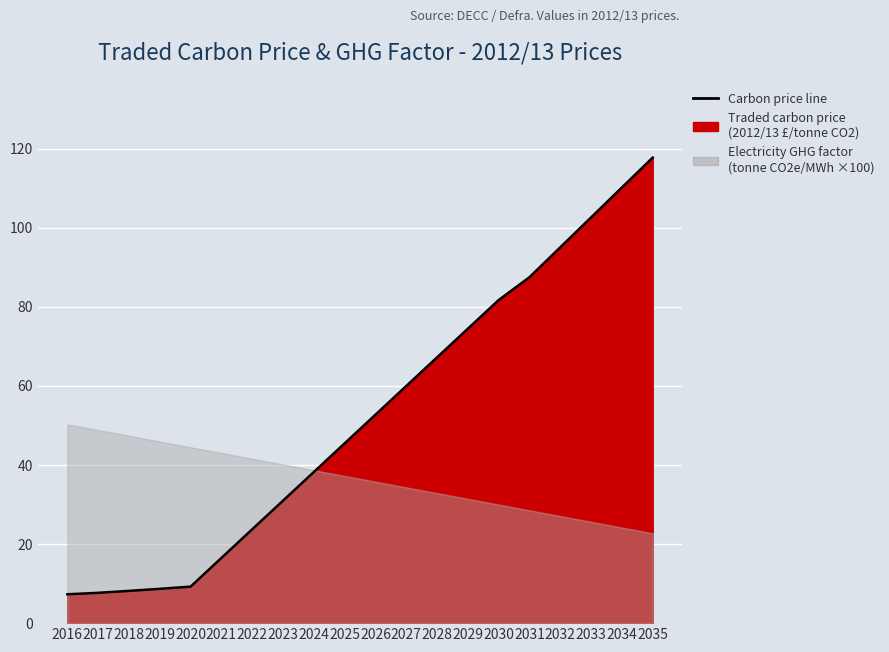

What is the approximate value at 2018?

8.2